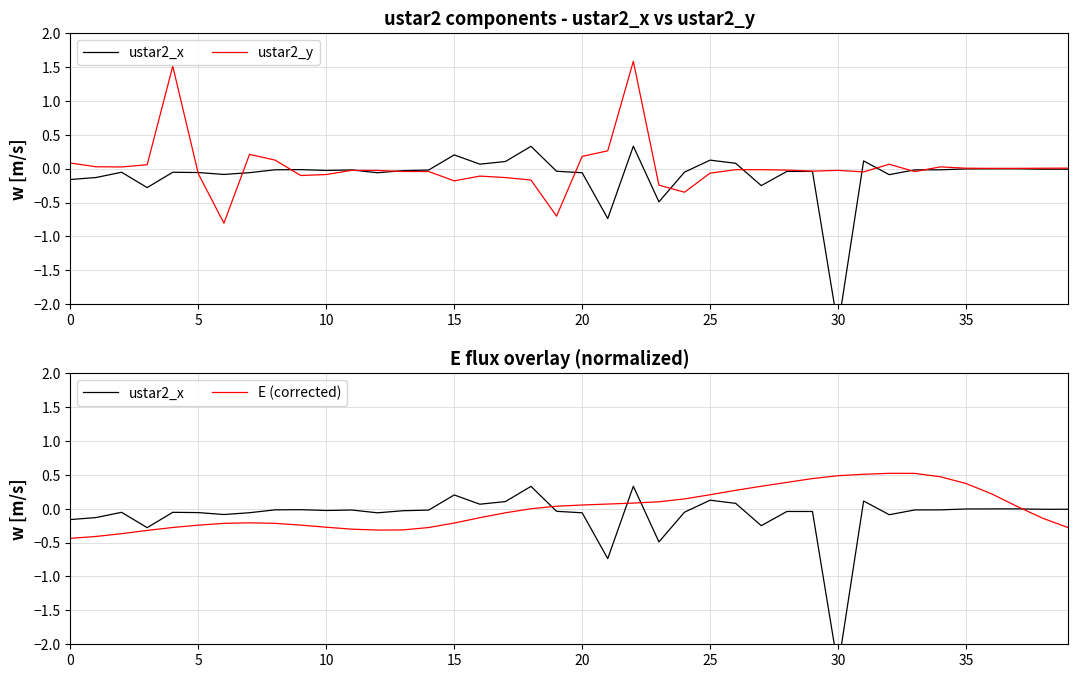

Reading left to right, what are all the values shown in this chart?

ustar2_x: -0.2	-0.1	-0.1	-0.3	-0.1	-0.1	-0.1	-0.1	-0.0	-0.0	-0.0	-0.0	-0.1	-0.0	-0.0	0.2	0.1	0.1	0.3	-0.0	-0.1	-0.7	0.3	-0.5	-0.1	0.1	0.1	-0.3	-0.0	-0.0	-2.3	0.1	-0.1	-0.0	-0.0	-0.0	-0.0	-0.0	-0.0	-0.0
ustar2_y: 0.1	0.0	0.0	0.1	1.5	-0.1	-0.8	0.2	0.1	-0.1	-0.1	-0.0	-0.0	-0.0	-0.0	-0.2	-0.1	-0.1	-0.2	-0.7	0.2	0.3	1.6	-0.2	-0.3	-0.1	-0.0	-0.0	-0.0	-0.0	-0.0	-0.0	0.1	-0.0	0.0	0.0	0.0	0.0	0.0	0.0
E (corrected): -0.4	-0.4	-0.4	-0.3	-0.3	-0.2	-0.2	-0.2	-0.2	-0.2	-0.3	-0.3	-0.3	-0.3	-0.3	-0.2	-0.1	-0.1	-0.0	0.0	0.1	0.1	0.1	0.1	0.1	0.2	0.3	0.3	0.4	0.4	0.5	0.5	0.5	0.5	0.5	0.4	0.2	0.0	-0.1	-0.3